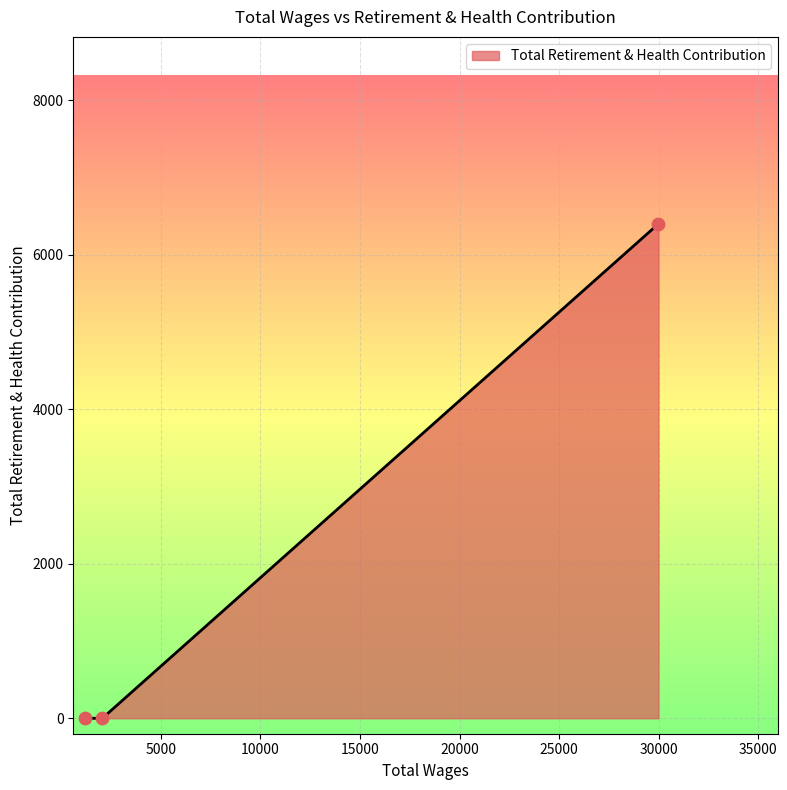

What is the maximum value shown in the chart?

6402